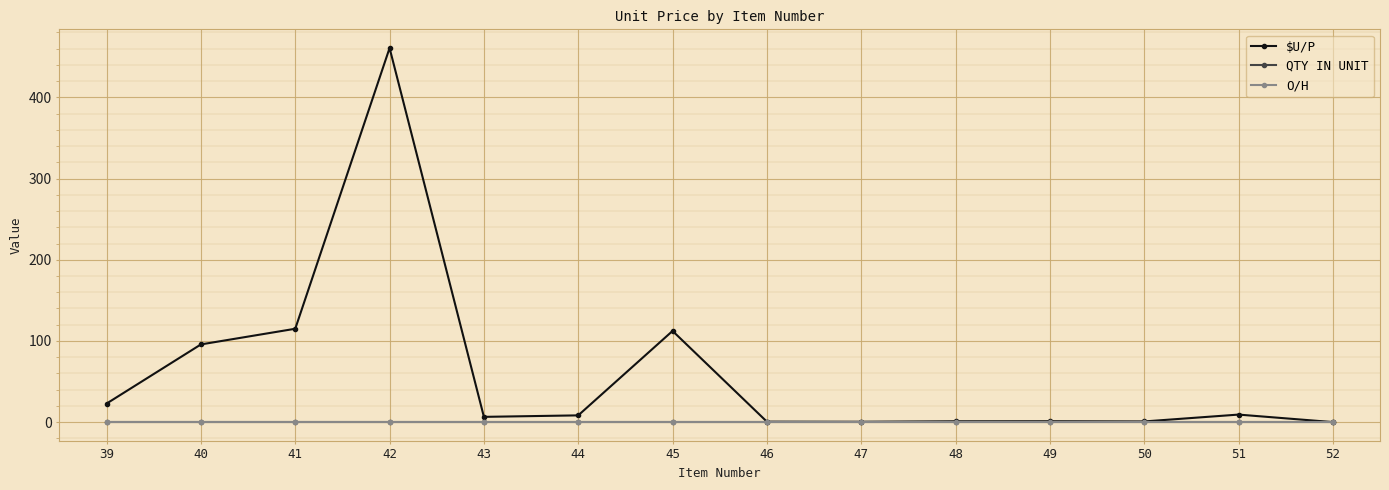

Is this an area chart (filled region under the line)?

No